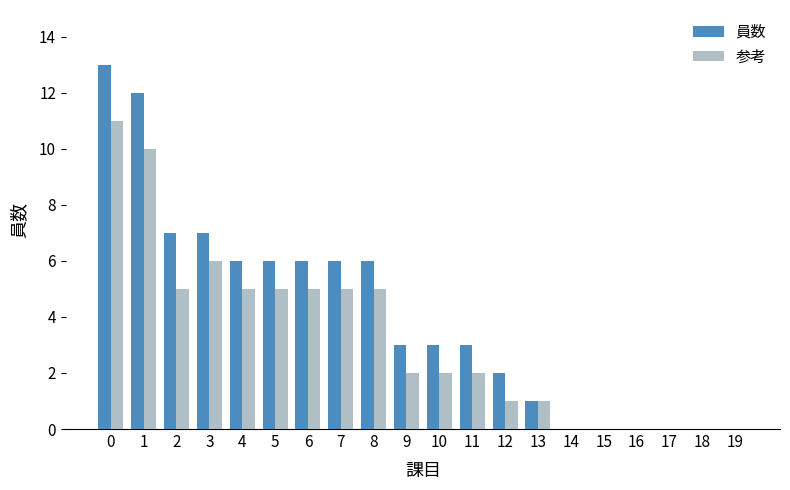

The 参考 series shows 5 at 4. True or false?

True